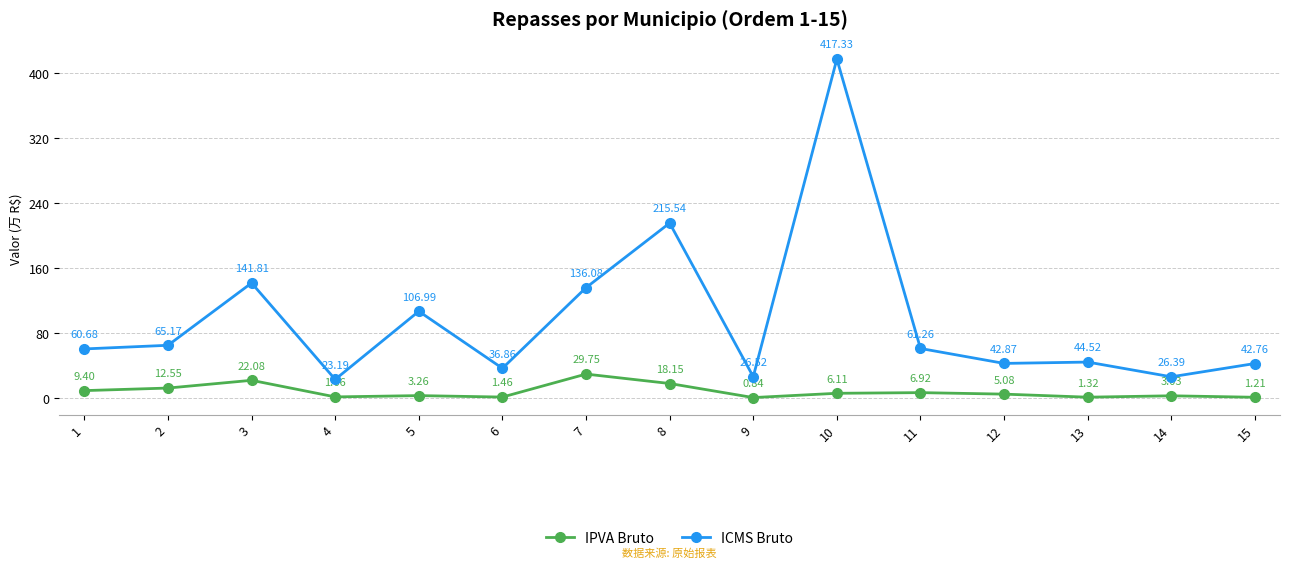

Where does the IPVA Bruto series first go above 5?

1